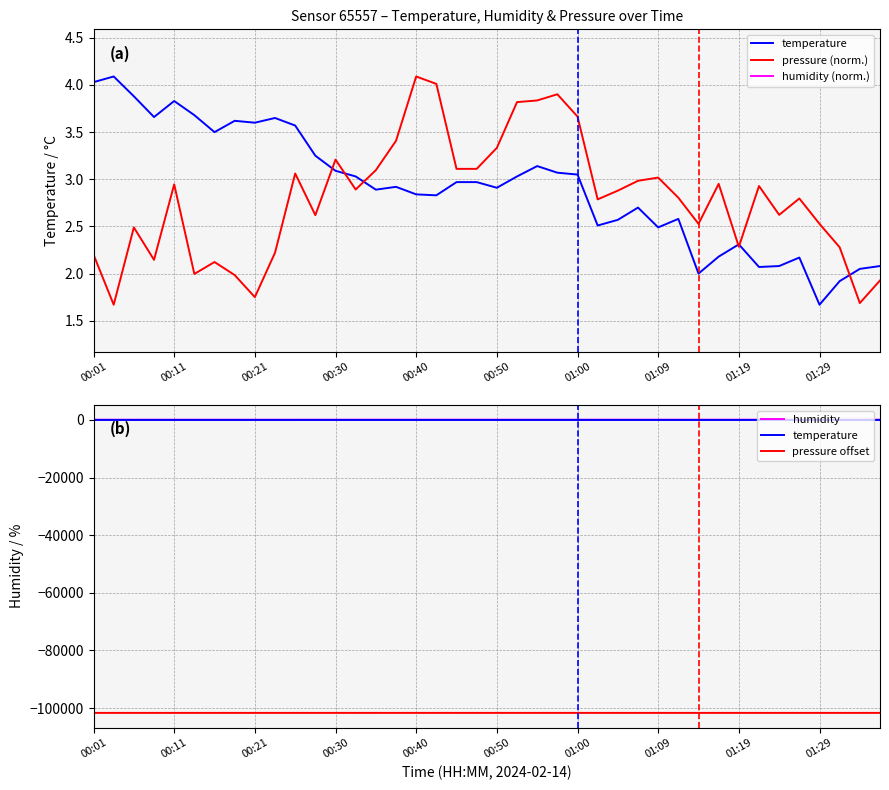

How many lines are shown in the chart?

5